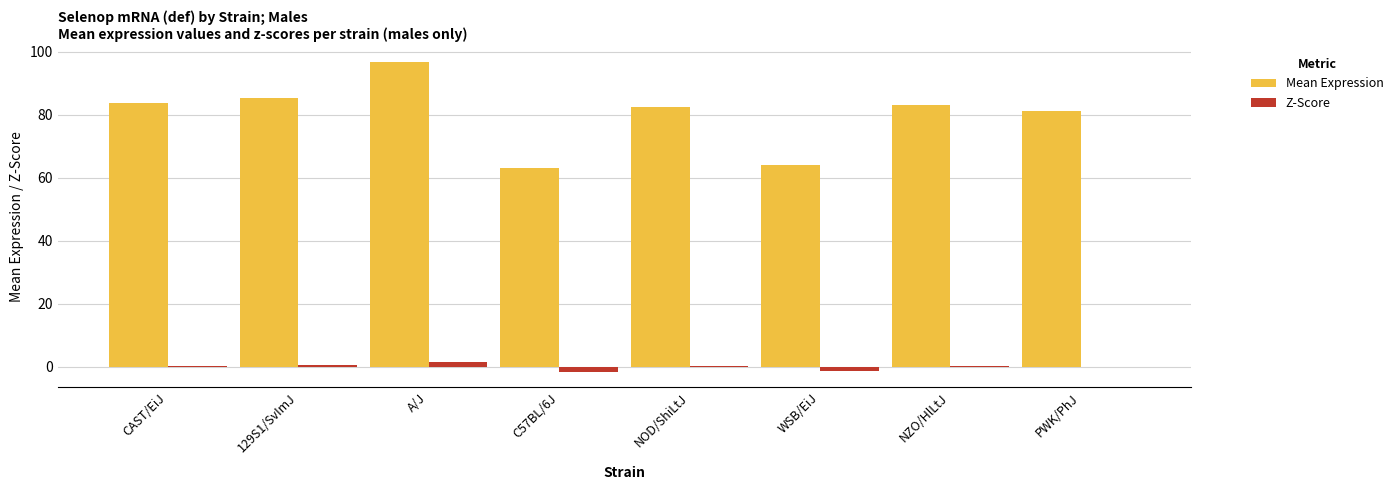

At which category is the sum across all series the highest?

A/J